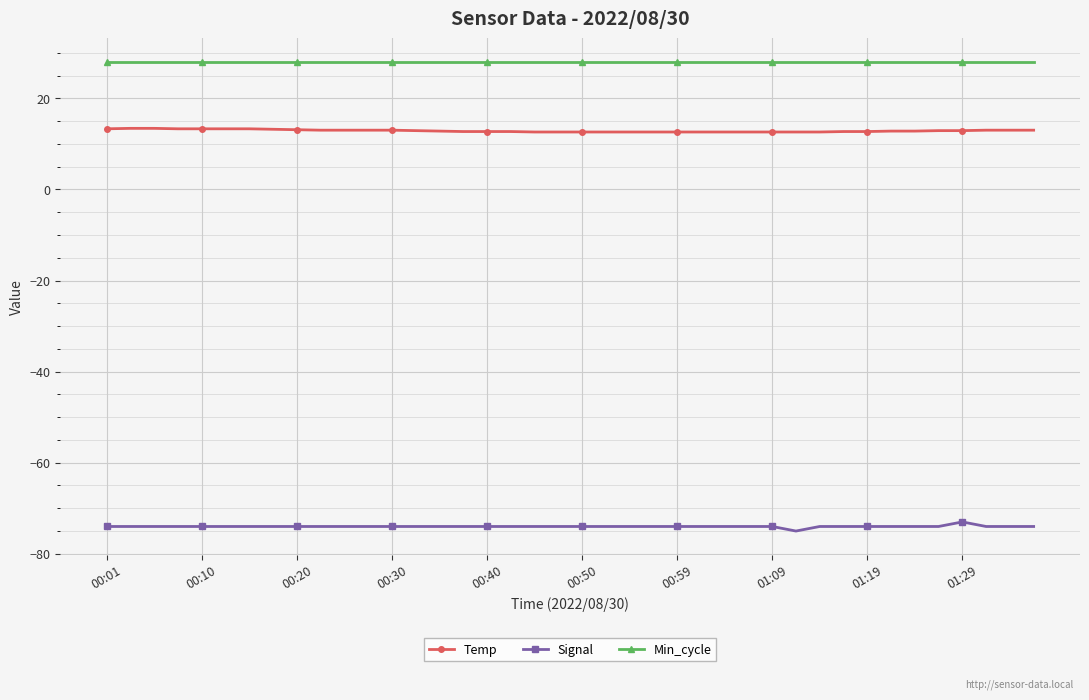

What is the sum of all Temp values?

515.0